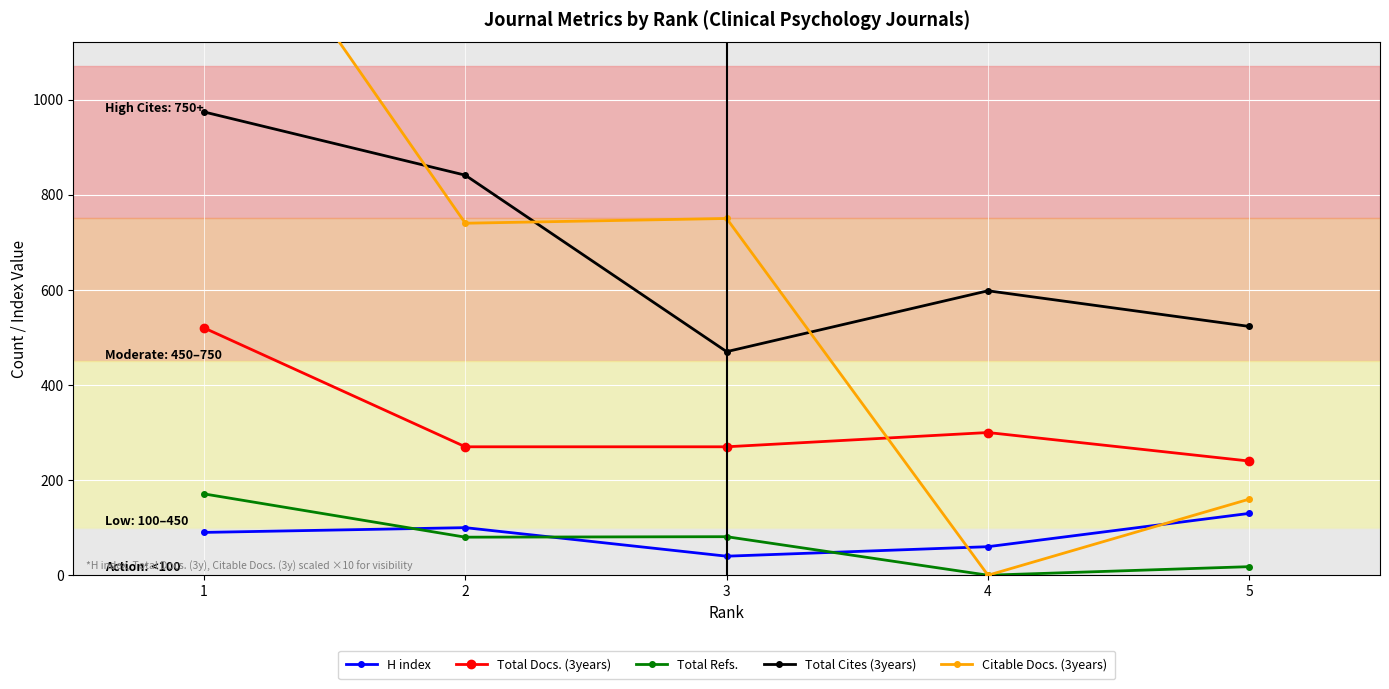

Is it true that H index equals 147 at 2?

False